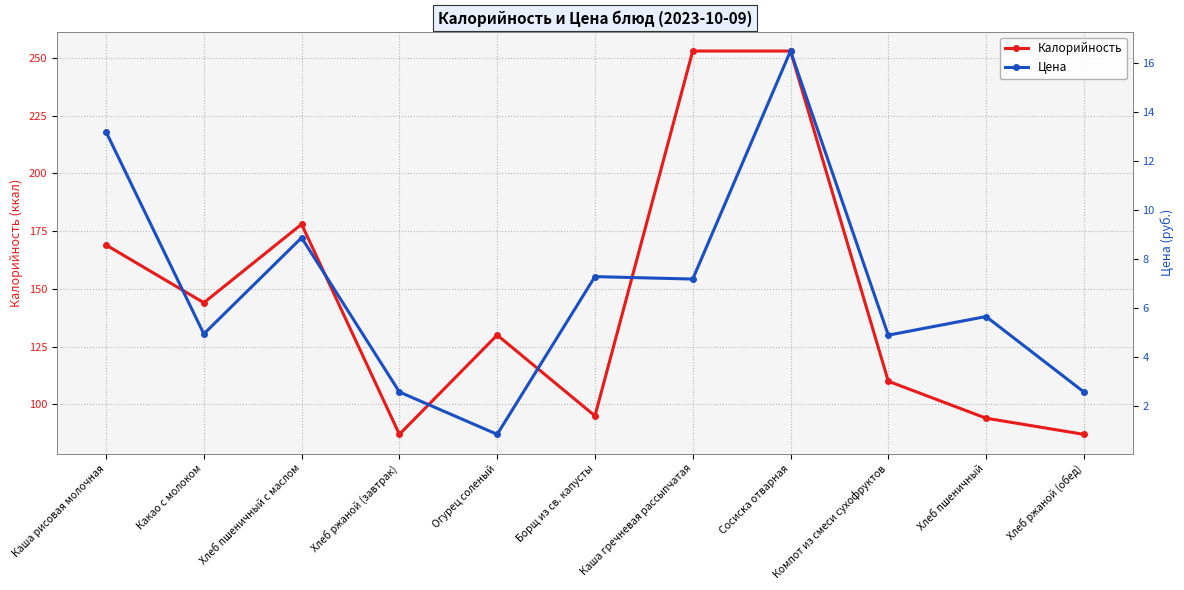

How many data points in Калорийность are less than 130?

5